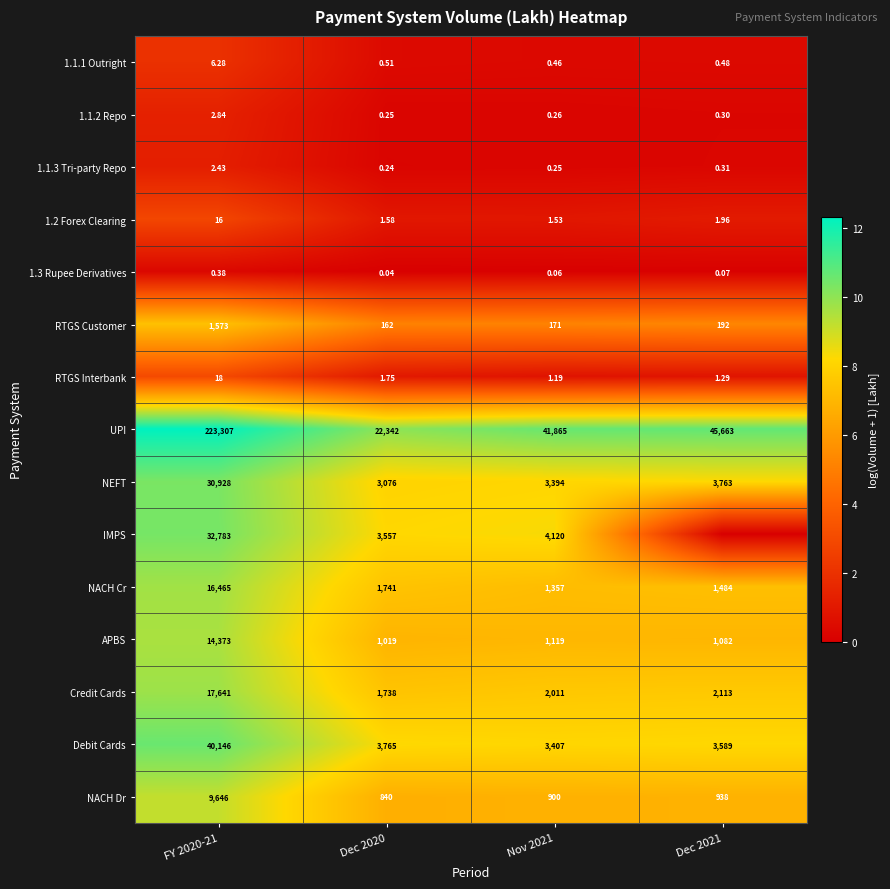

What is the spread (max minus min) of values at FY 2020-21?

223306.6